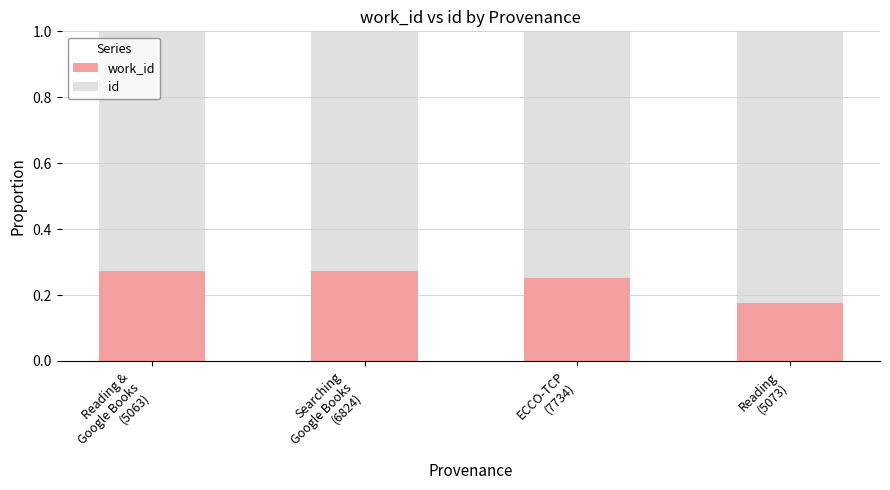

Count the number of categories in the chart.

4